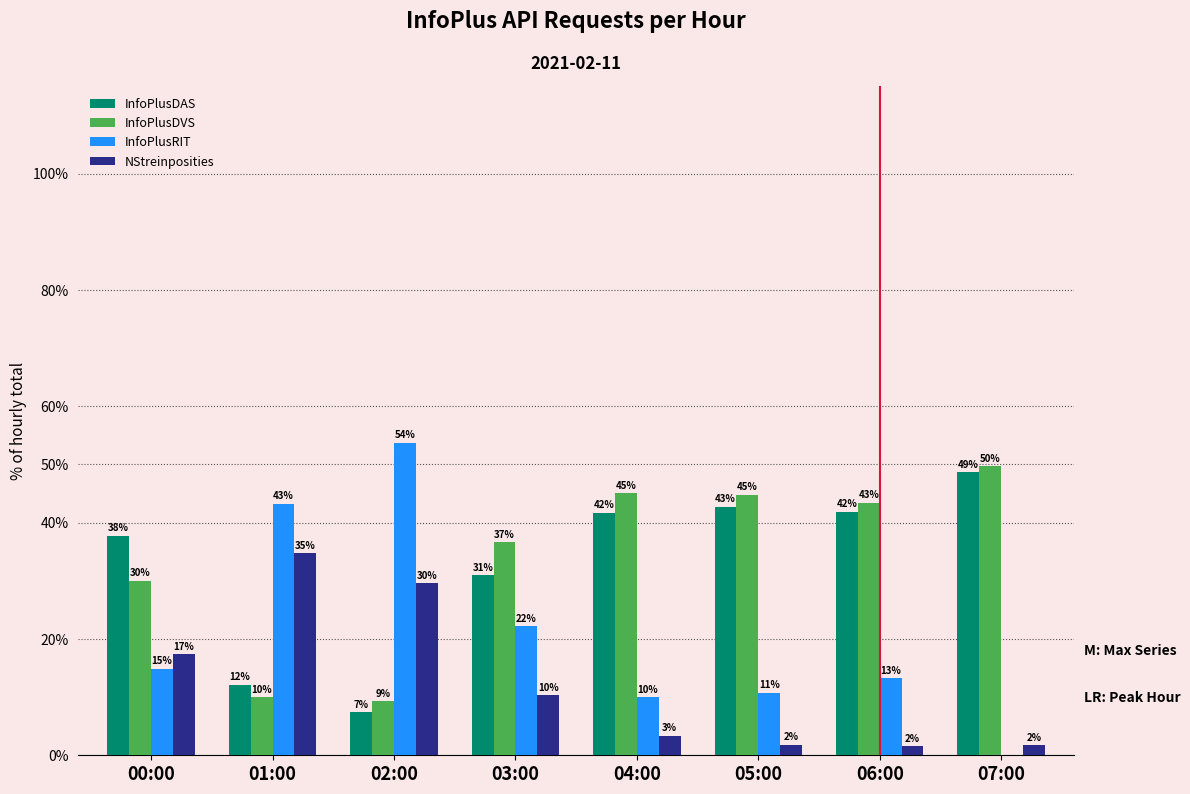

What is the difference between the InfoPlusDVS values at 00:00 and 02:00?

20.7